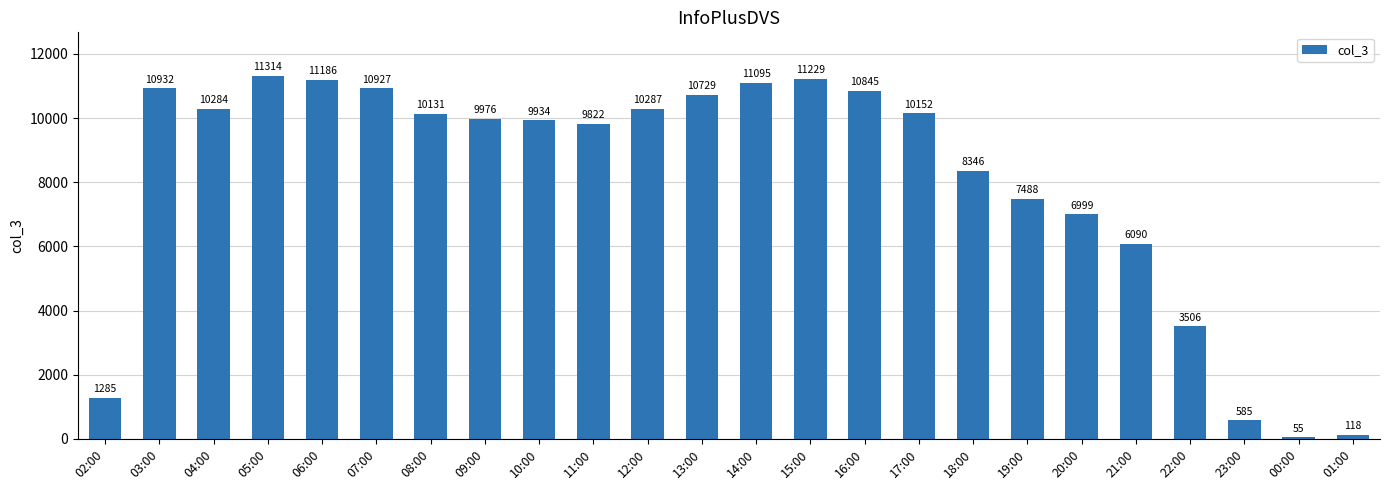

What is the change in value from 06:00 to 18:00?

-2840